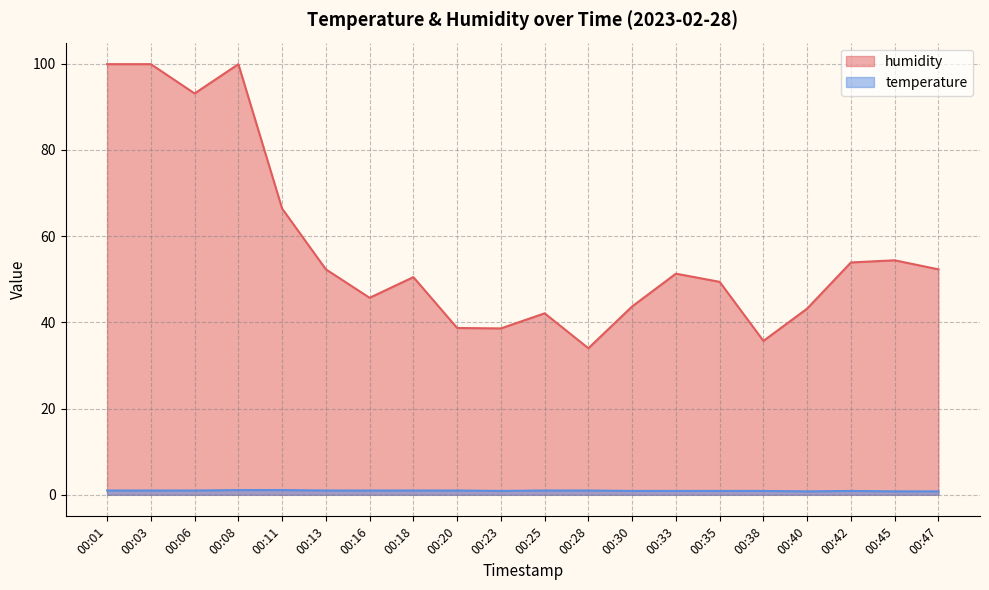

What is the difference between the maximum and minimum values in the temperature series?

0.3